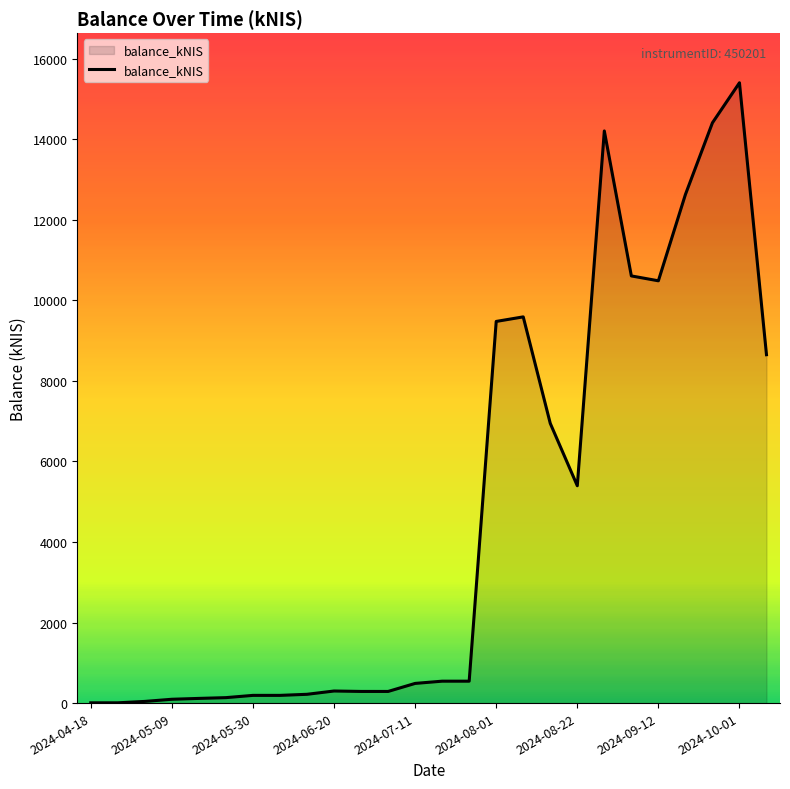

What is the difference between the maximum and minimum values?

15392.3